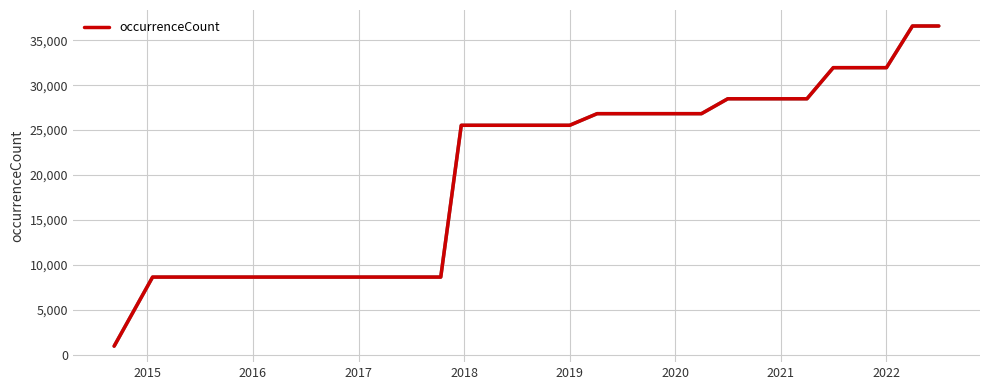

What is the maximum value shown in the chart?

36580